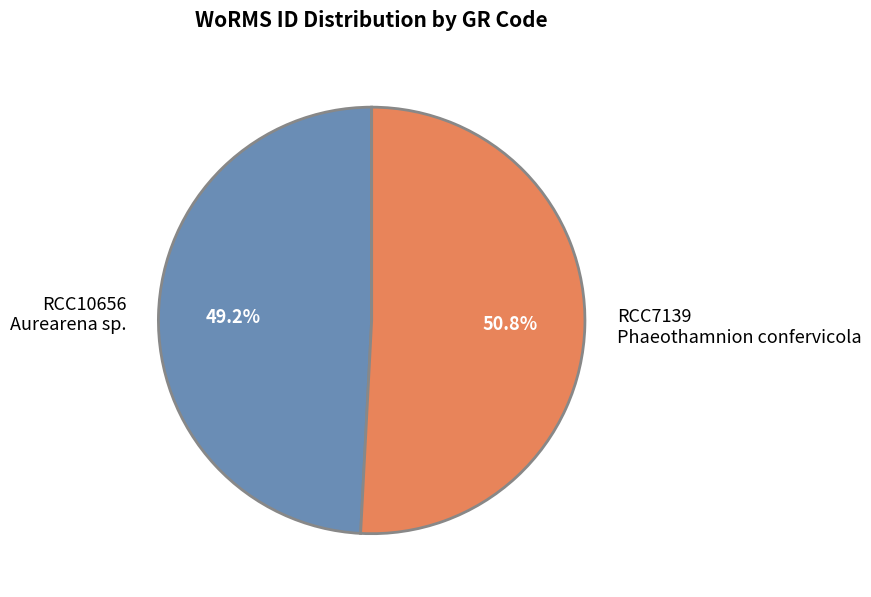

Which category accounts for the majority?

RCC7139 Phaeothamnion confervicola